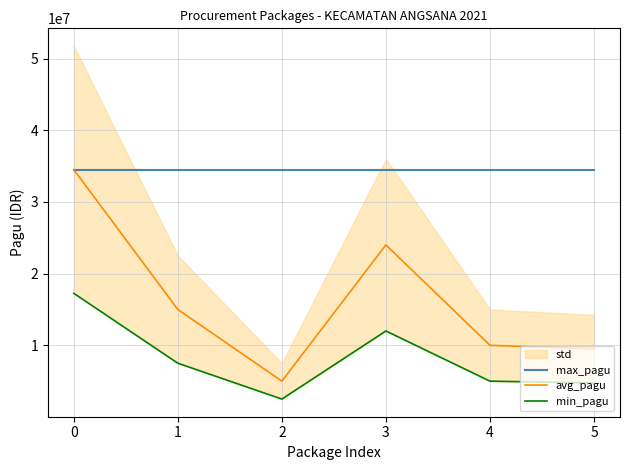

True or false: avg_pagu and min_pagu cross at least once.

False